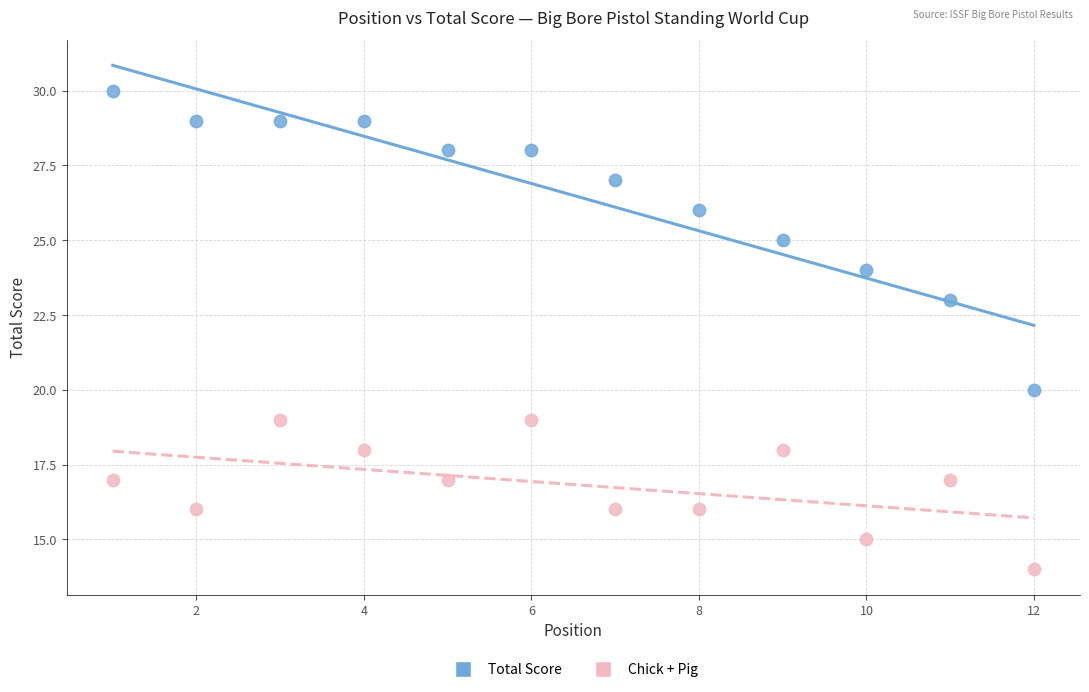

Which series has the widest spread of Y values?

Total Score